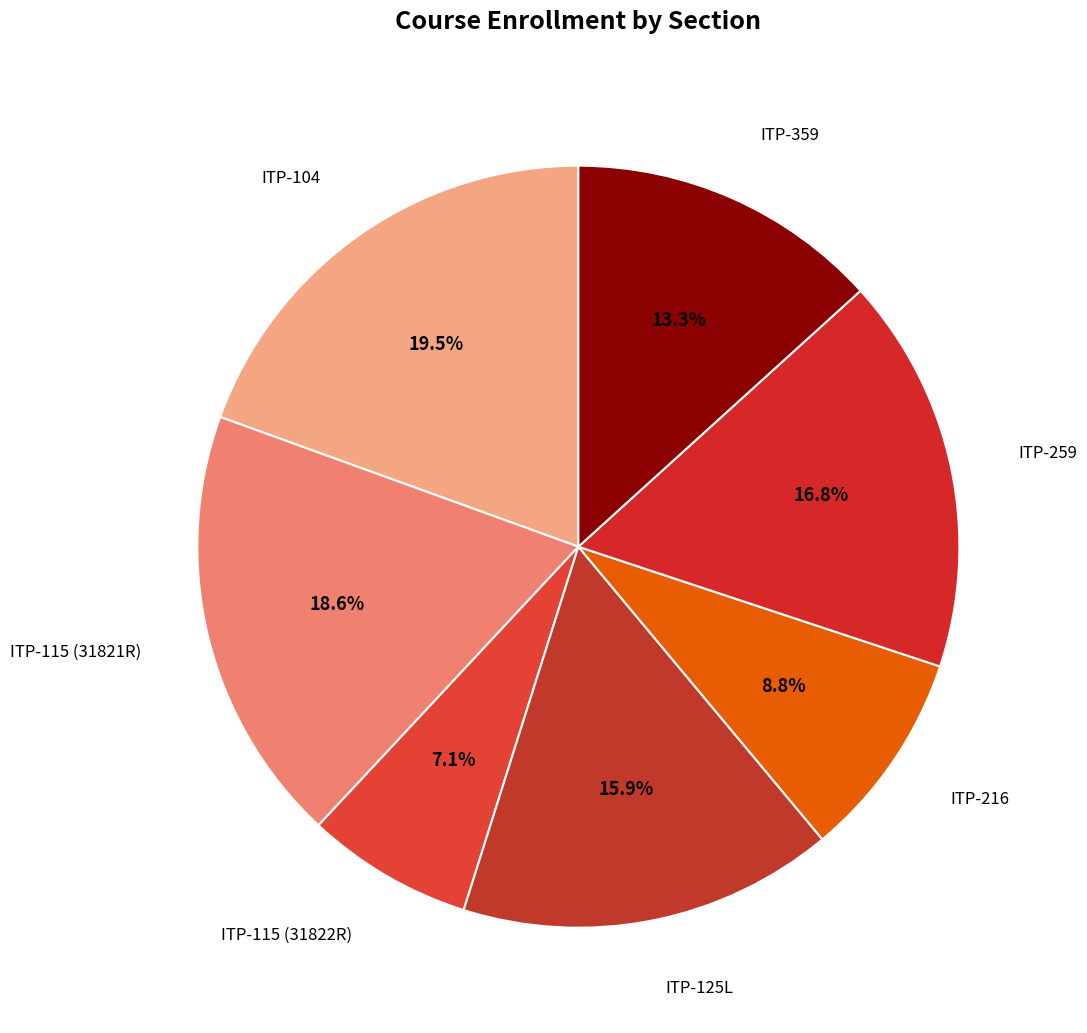

Is it true that ITP-259 is 17% of the pie?

True